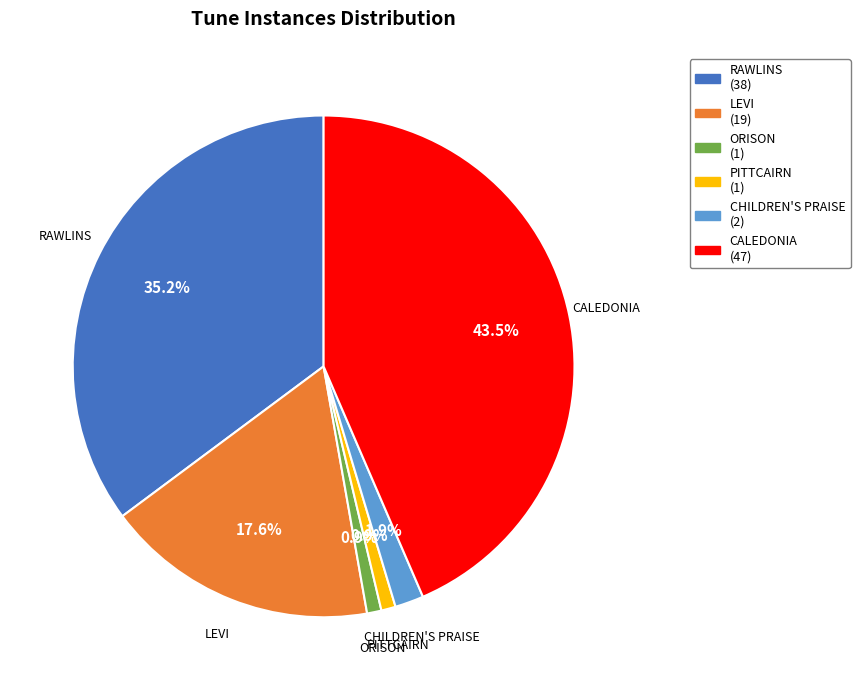

Is the sum of PITTCAIRN and CHILDREN'S PRAISE greater than half?

No